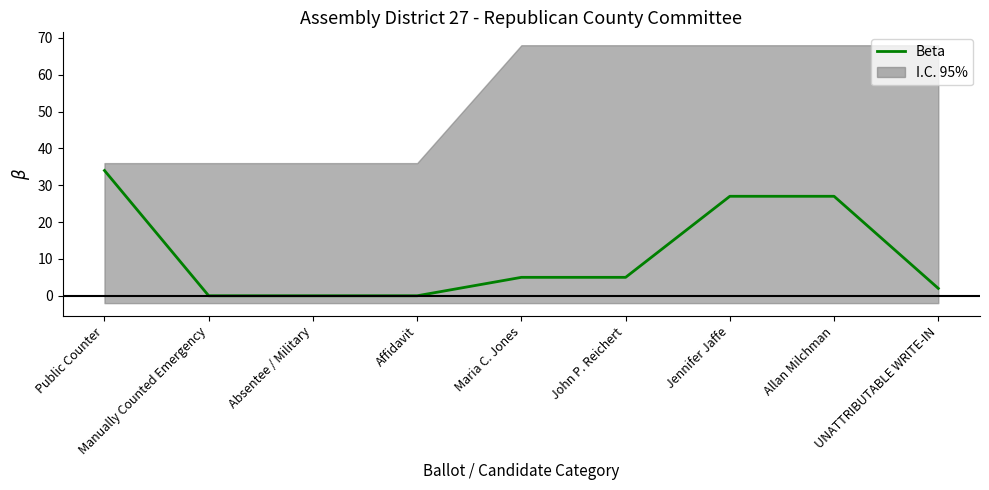

What is the sum of the values at Absentee / Military and Maria C. Jones?

5